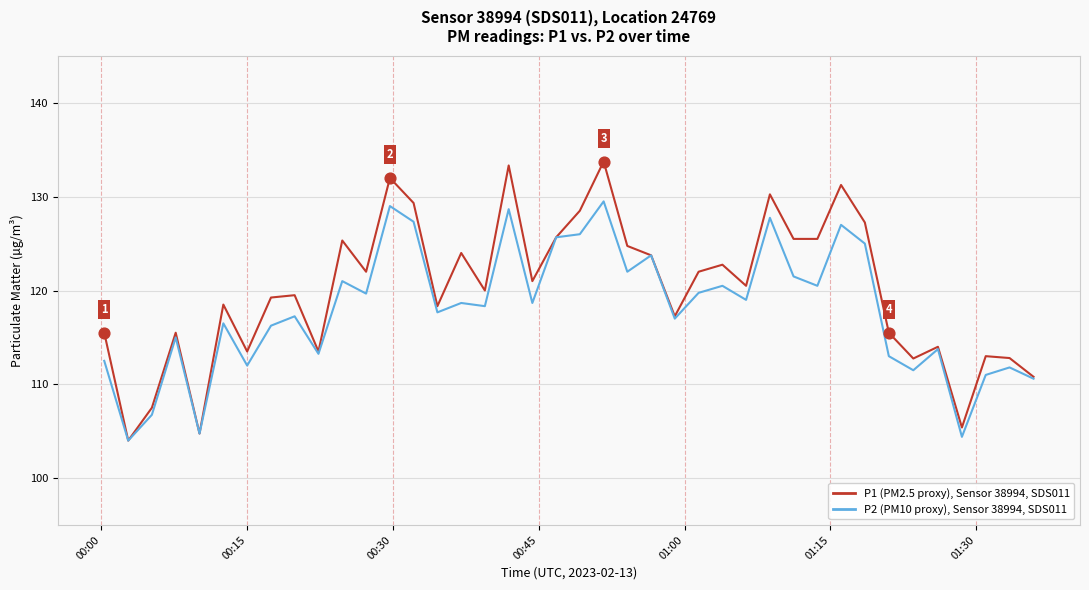

Which series has the largest range (max minus min)?

P1 (PM2.5 proxy), Sensor 38994, SDS011